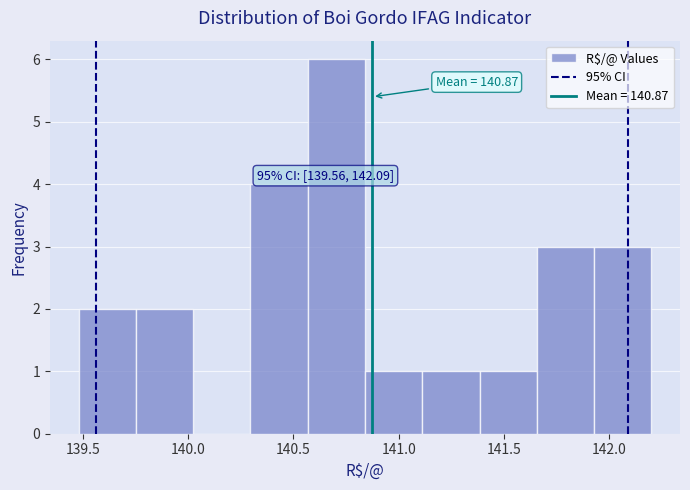

Which range on the x-axis has the tallest bar?

140.55 to 140.85